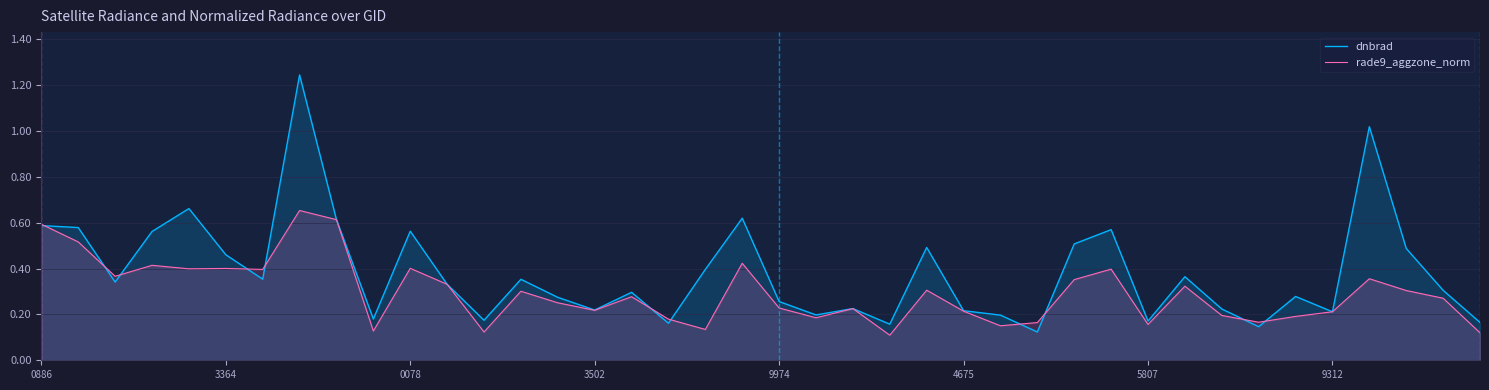

What is the difference between the maximum and minimum values in the rade9_aggzone_norm series?

0.5